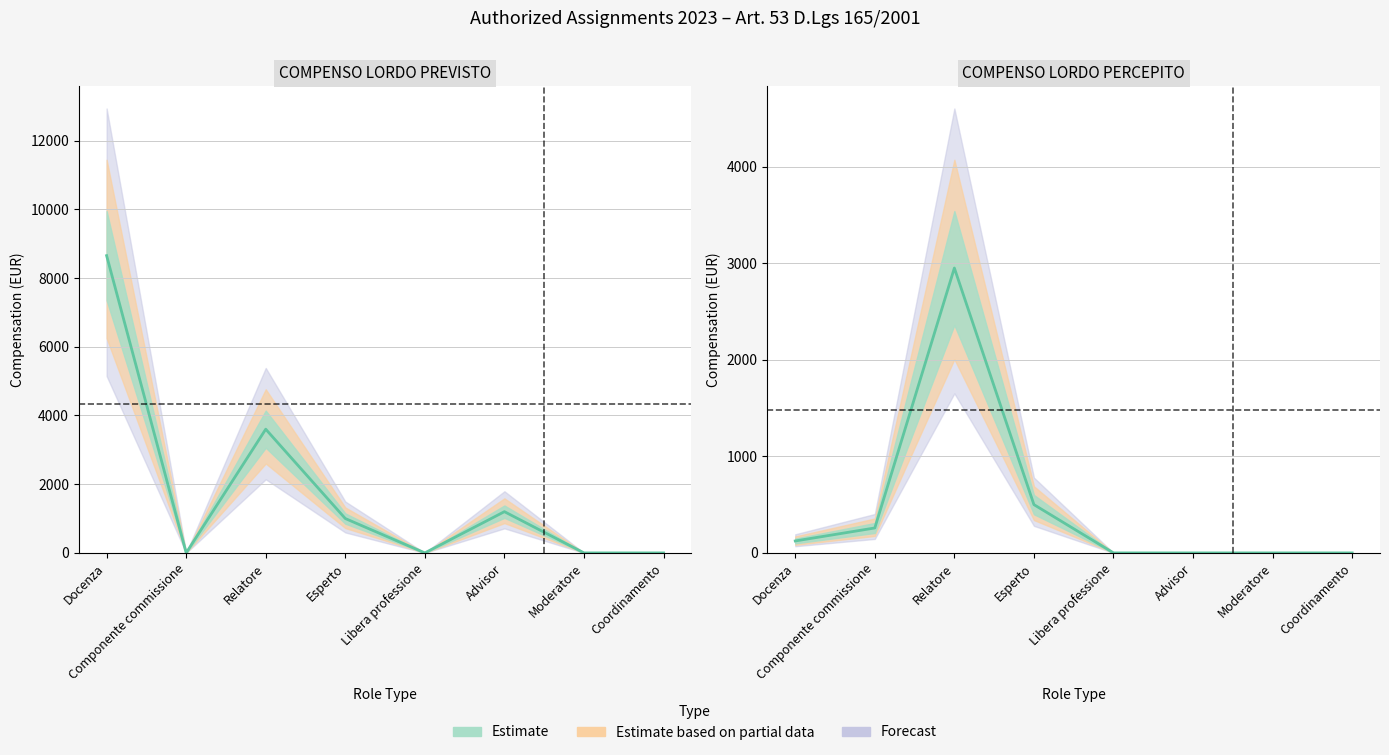

Where is COMPENSO LORDO PERCEPITO nearest to the value 1475?

Esperto